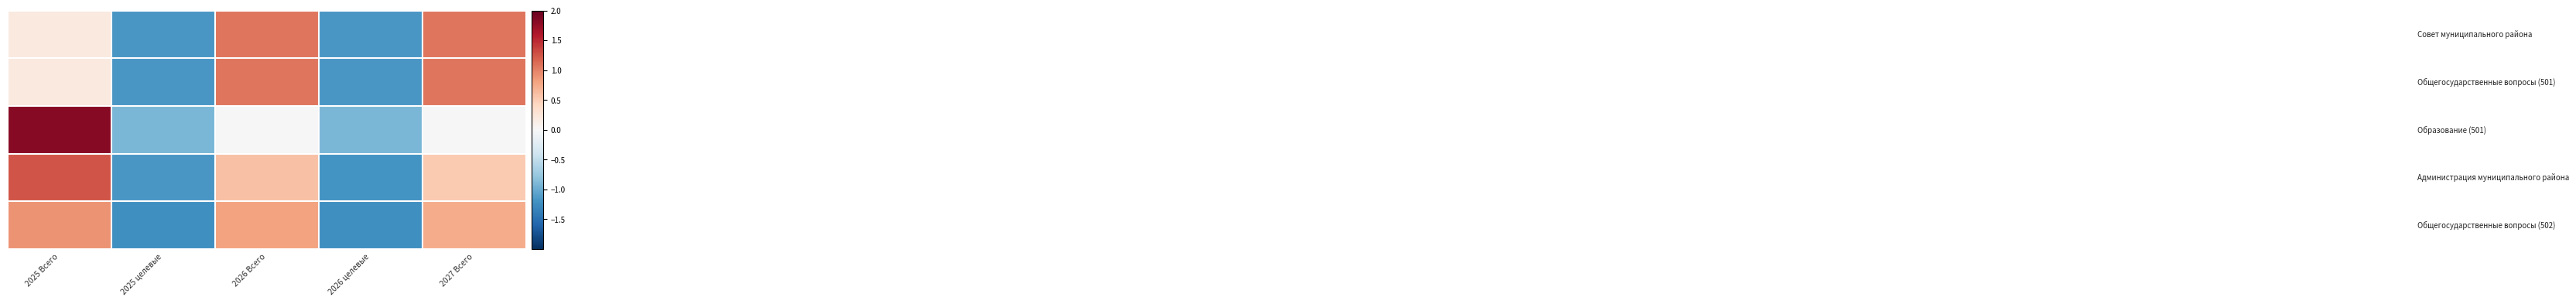

How many distinct data groups are displayed?

5